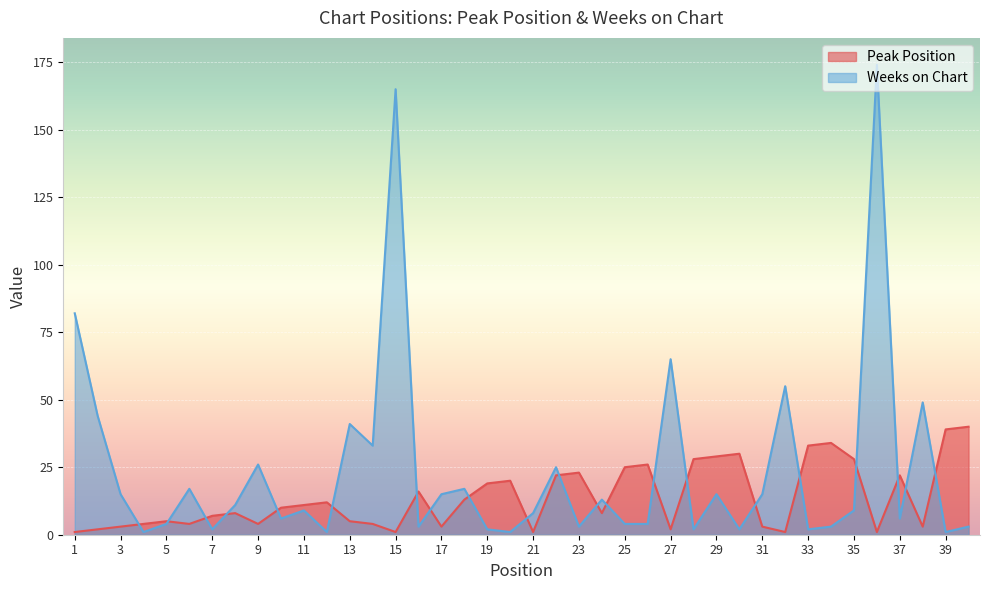

How many lines are shown in the chart?

2